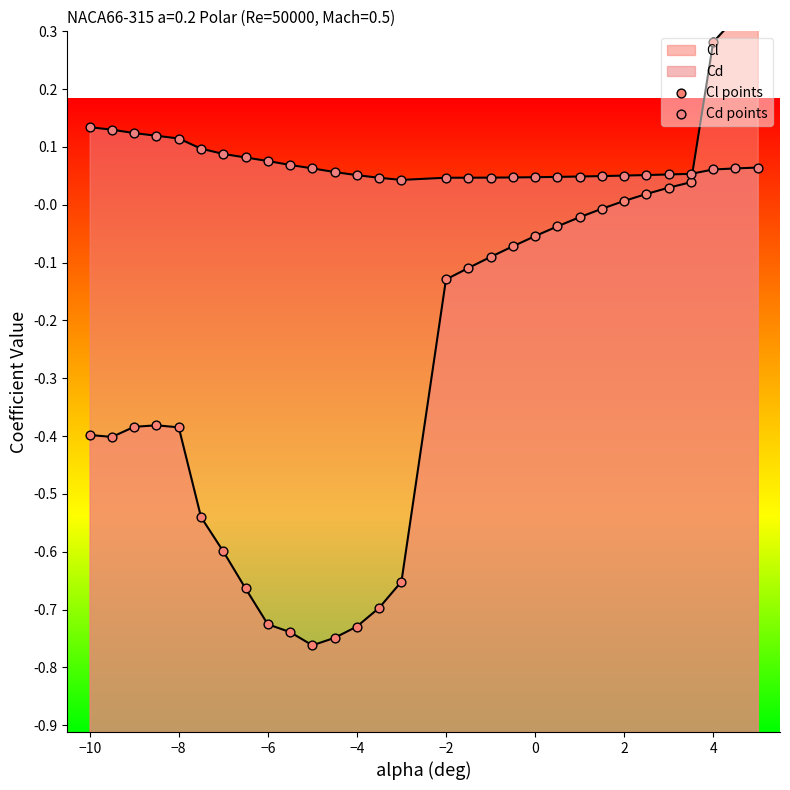

At how many categories does at least one series exceed 0?

30